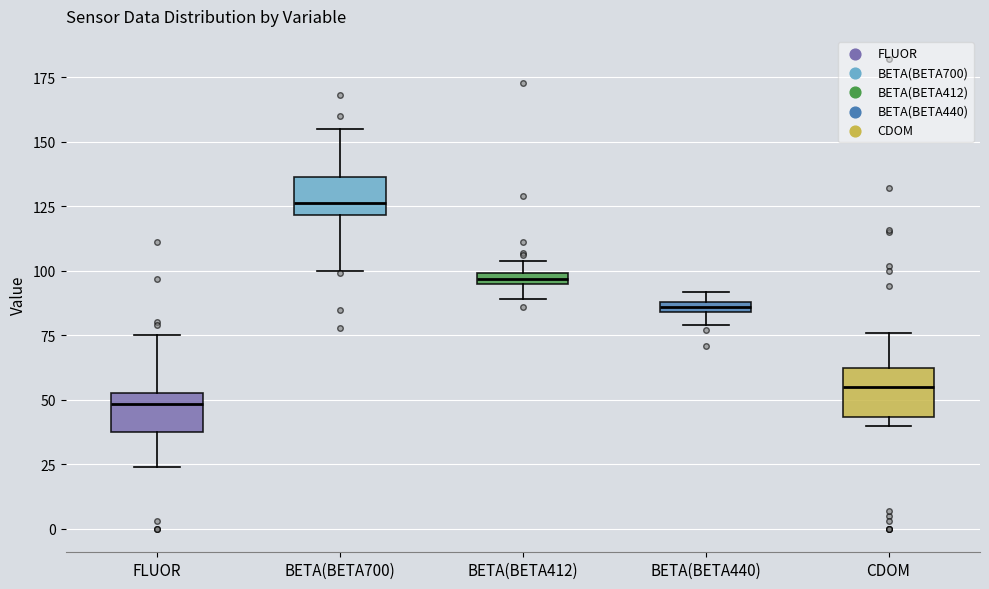

Where is the lower edge of the box for BETA(BETA440) on the y-axis? The values are not printed on the chart, so give them approximately, as read against the axis.

85